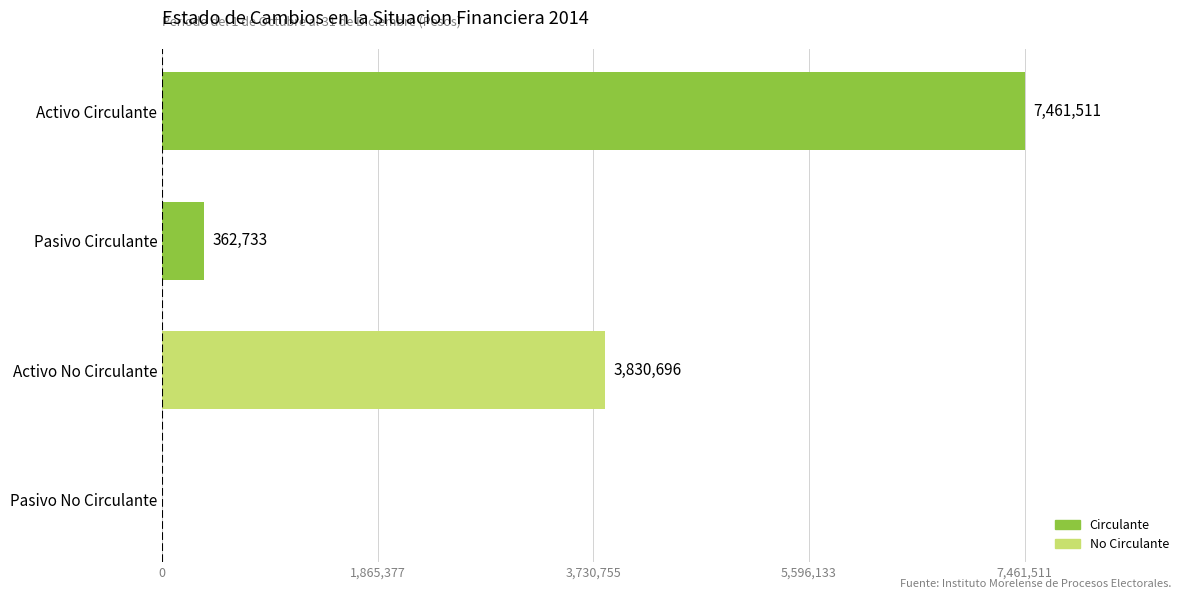

Count the number of categories in the chart.

4